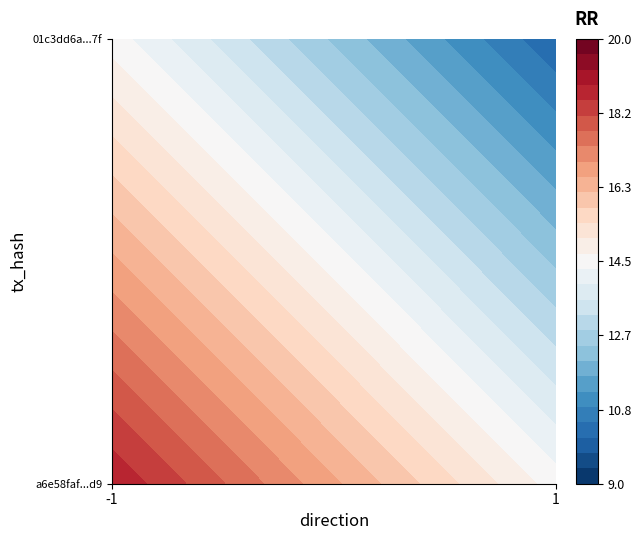

How many values in a6e58faf5861b5b219b65bfb1012adefe1cf8d9 are above zero?

1